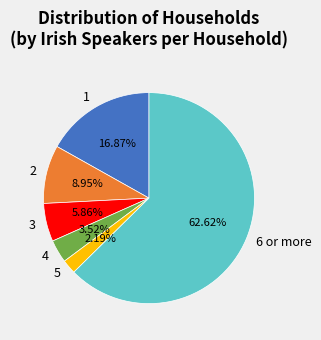

Count the number of slices in the pie.

6